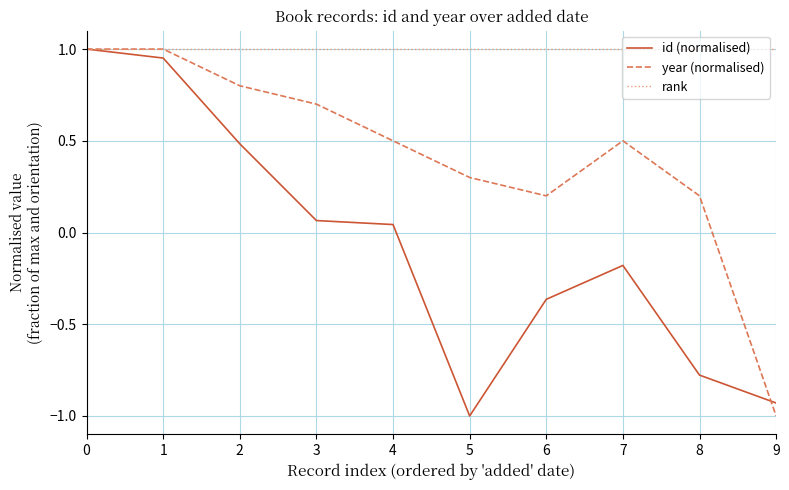

List the series in order of their overall mean, lowest first.

id (normalised), year (normalised), rank